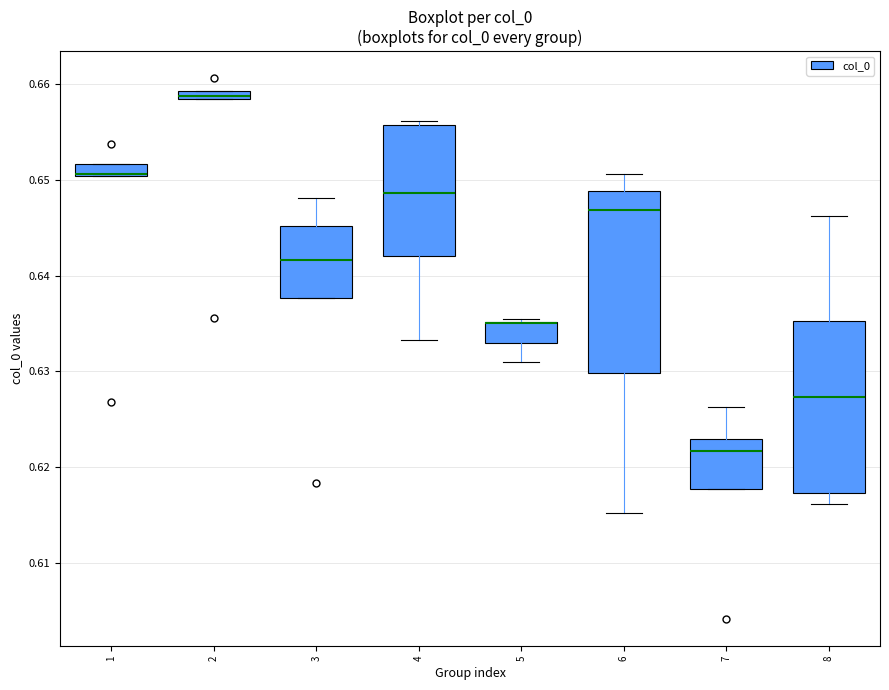

Which box is the tallest, from its lower edge to its upper edge?

6